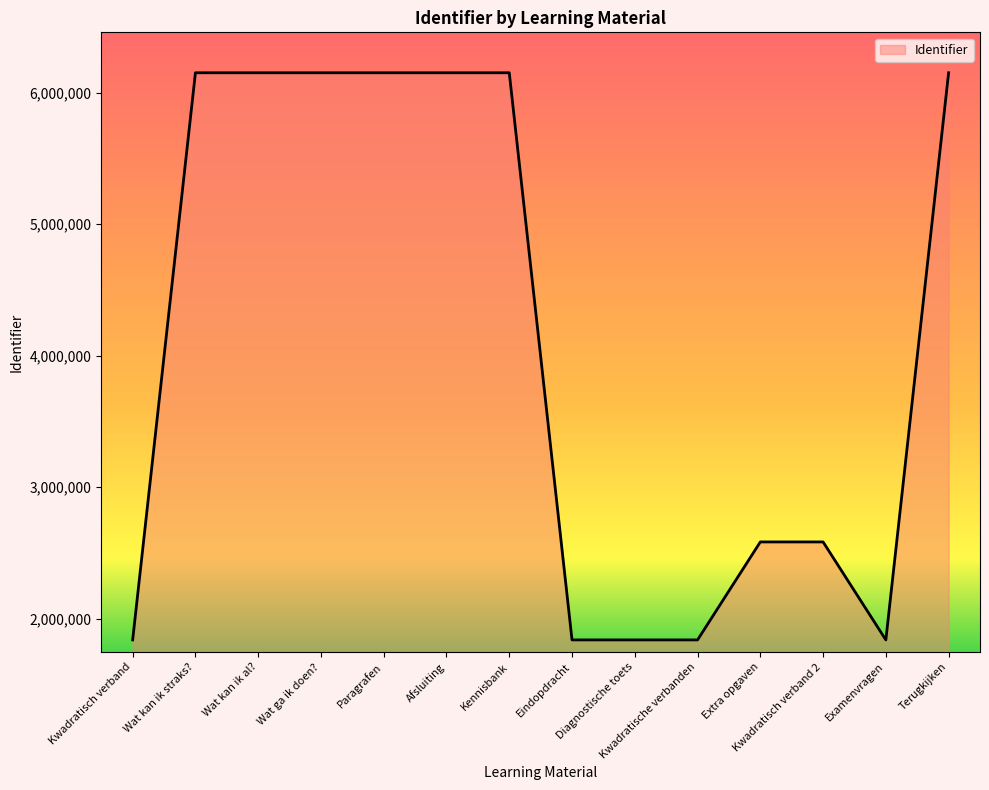

How many lines are shown in the chart?

1